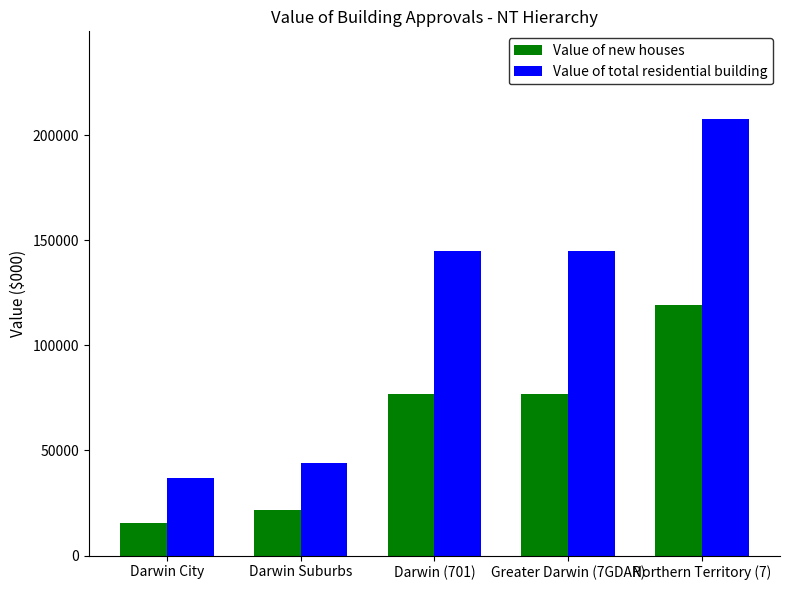

At how many categories does at least one series exceed 146544?

1